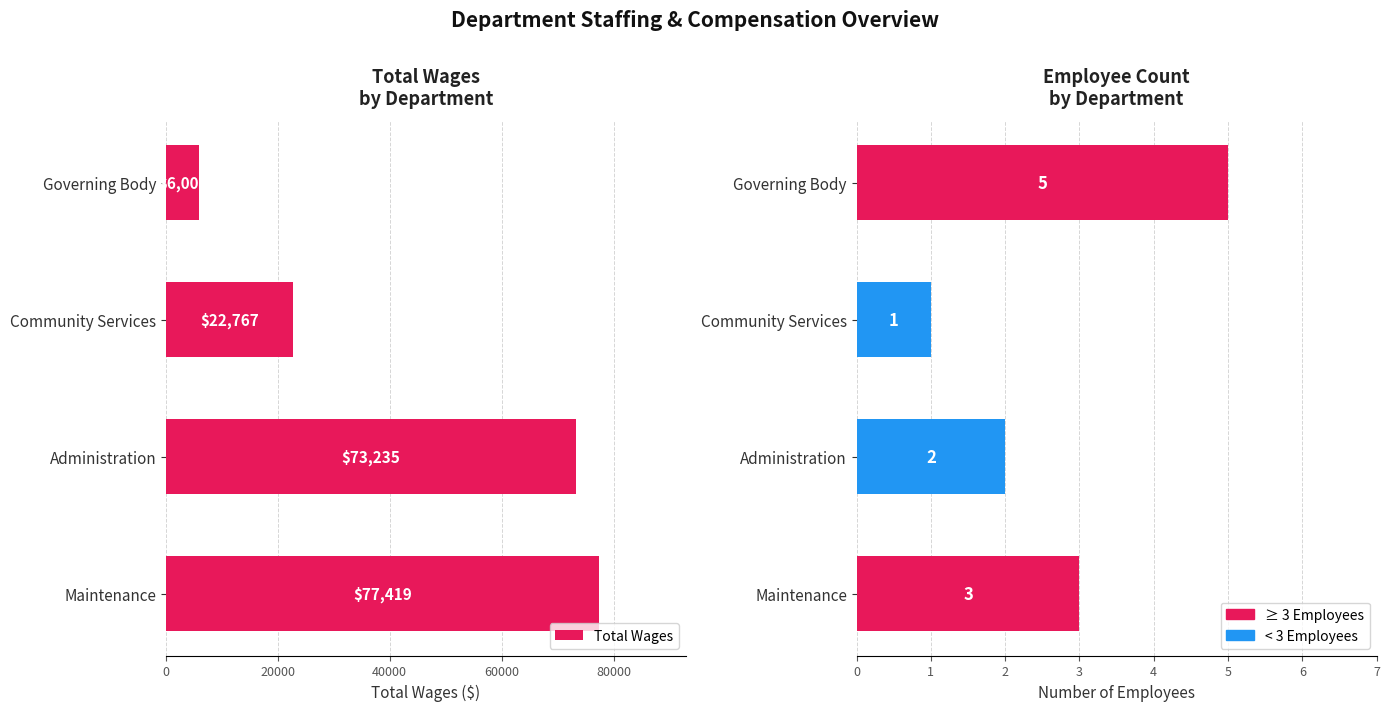

At Administration, list the series in order from smallest to largest.

Employees, Total Wages